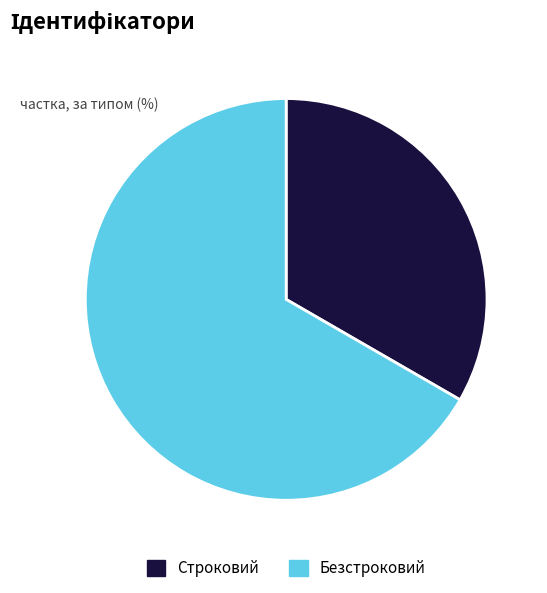

Which has a higher value, Безстроковий or Строковий?

Безстроковий